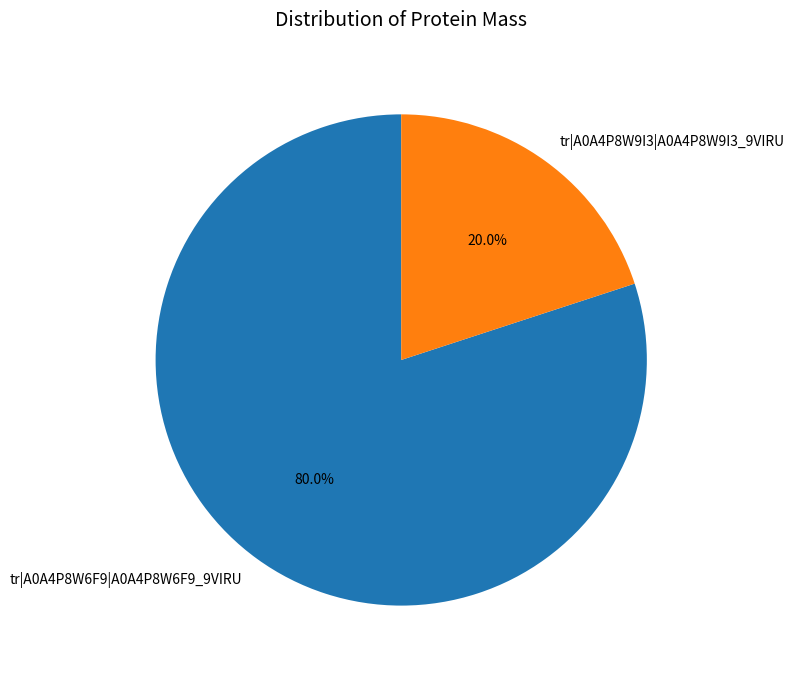

Approximately how many times larger is the value at tr|A0A4P8W6F9|A0A4P8W6F9_9VIRU compared to tr|A0A4P8W9I3|A0A4P8W9I3_9VIRU?

4.0